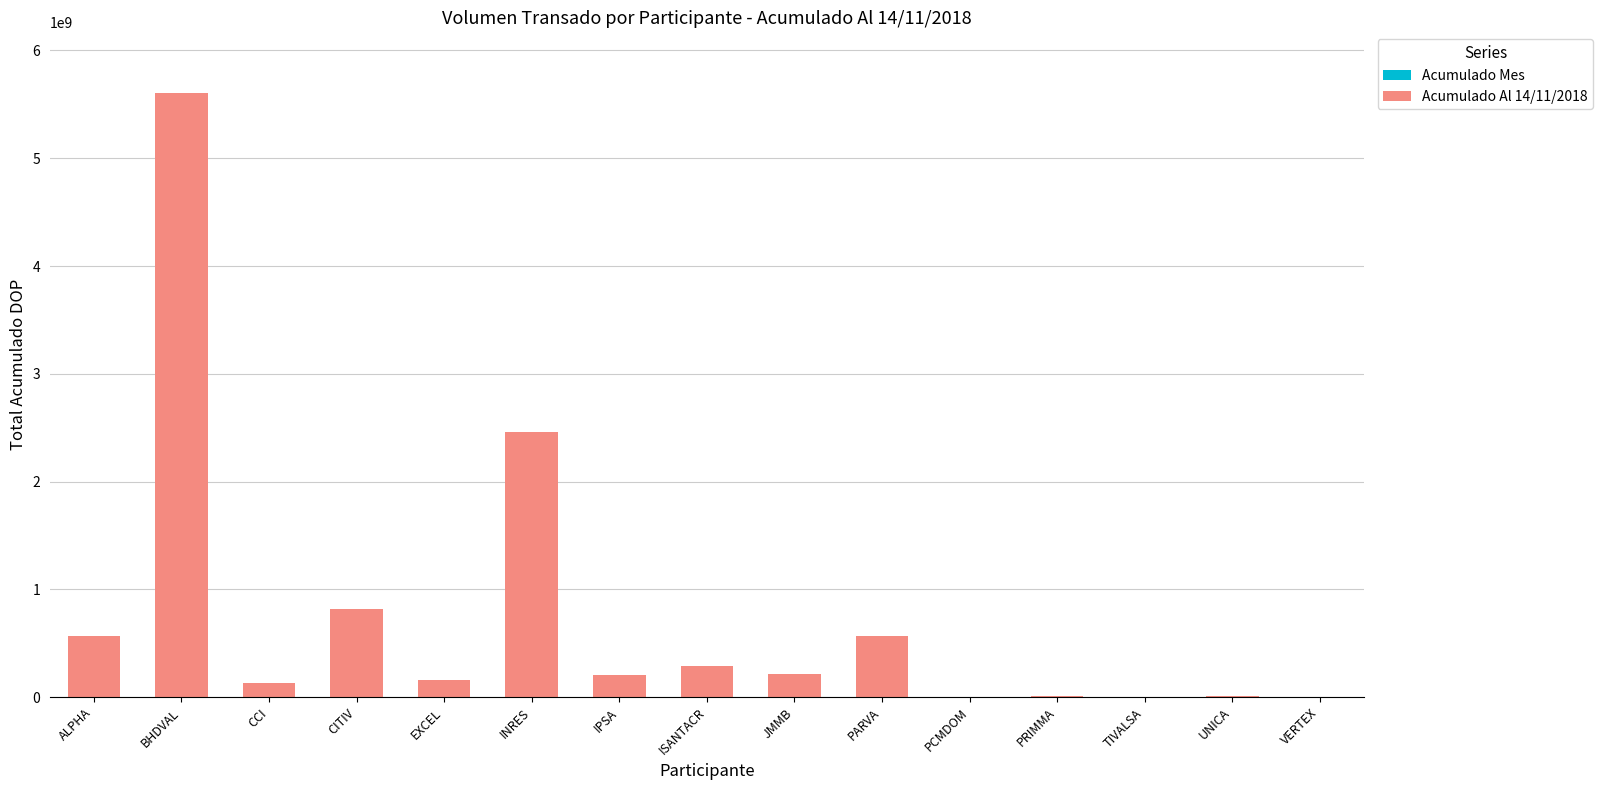

Between UNICA and JMMB, which is larger?

JMMB